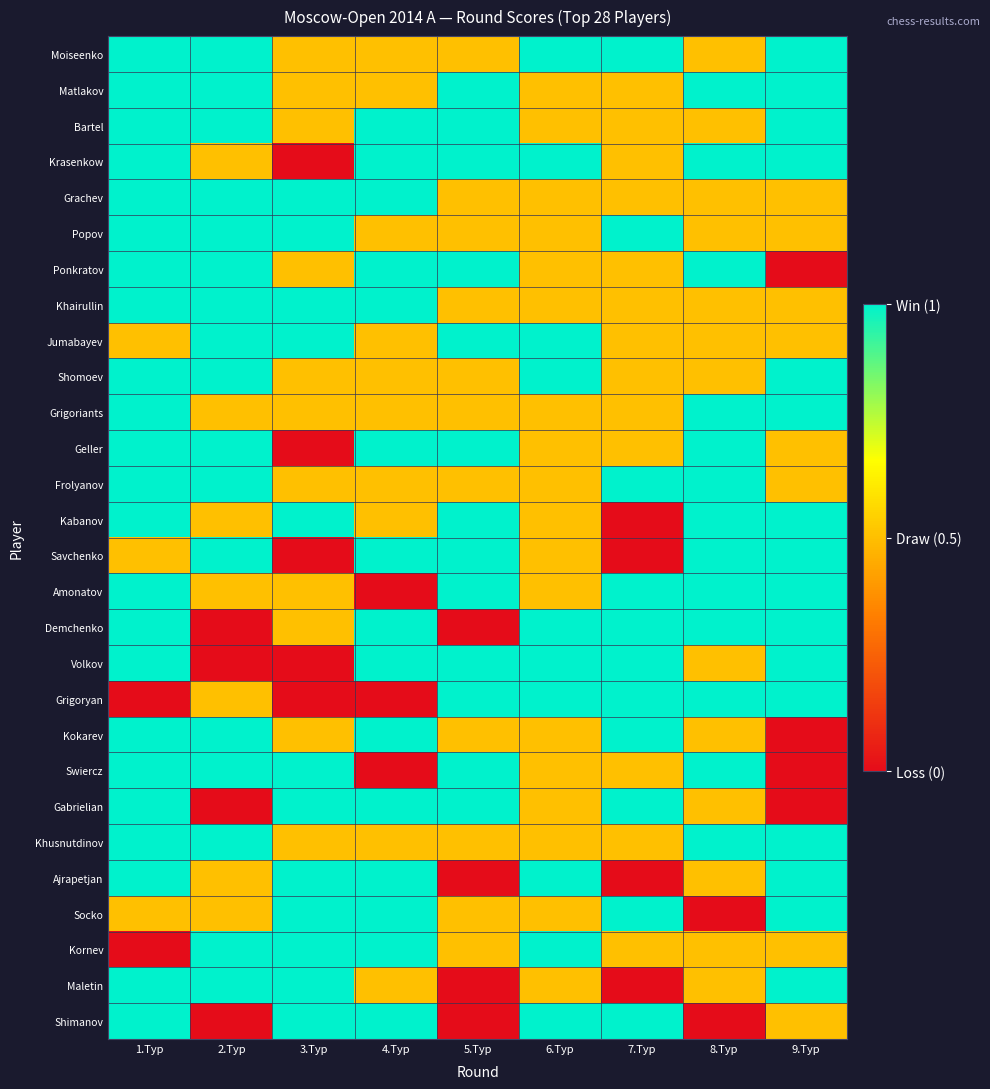

Count the number of categories in the chart.

9